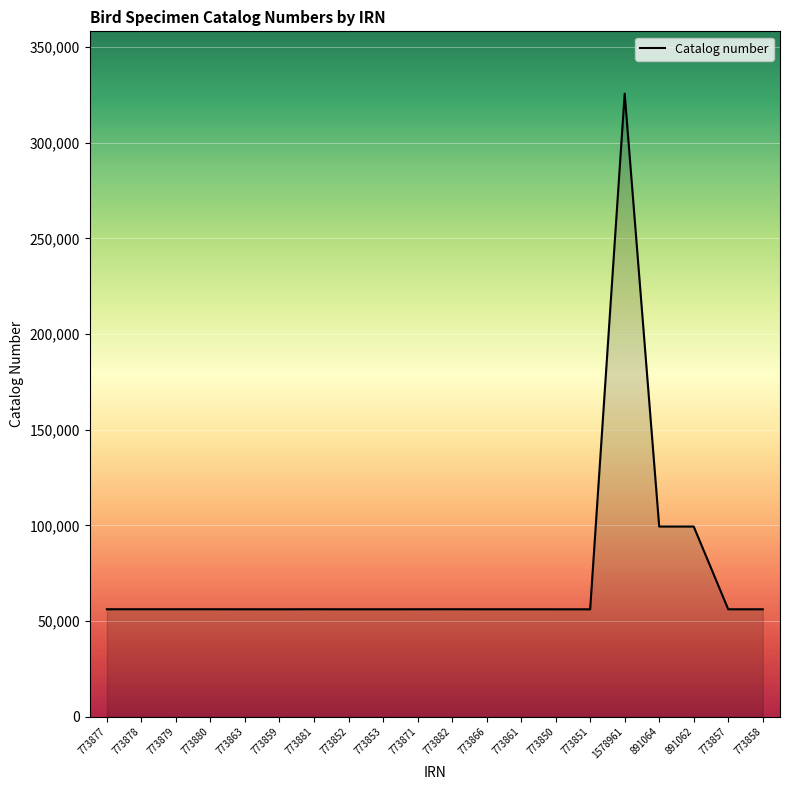

What is the maximum value shown in the chart?

325704